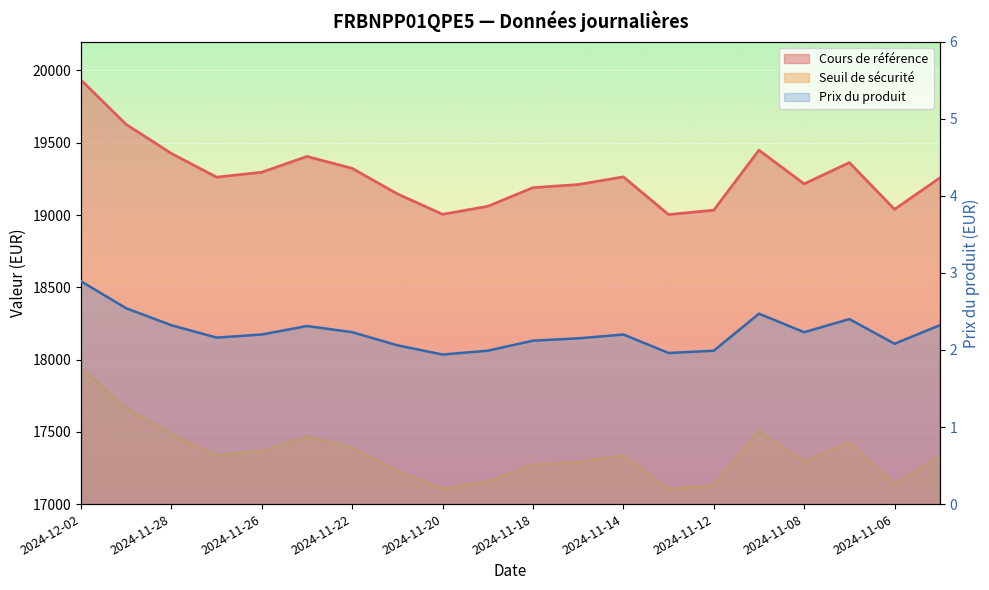

Which series has the widest spread of values?

Cours de référence